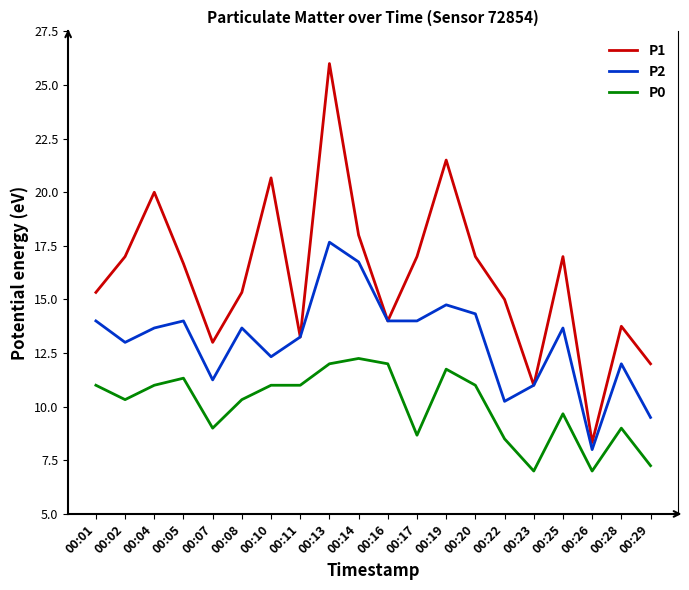

Which series has the largest total across all categories?

P1